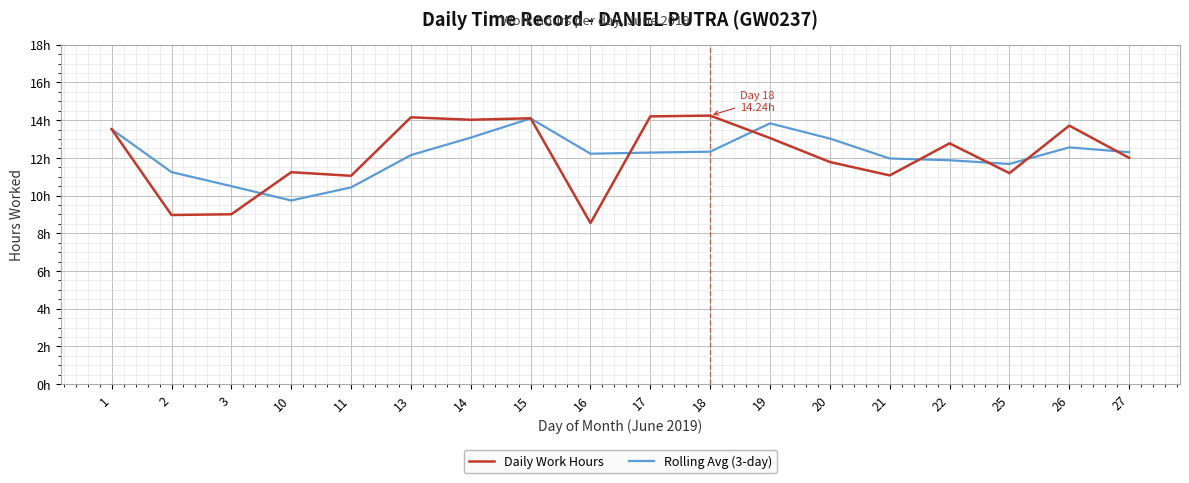

Does the chart have visible grid lines?

Yes